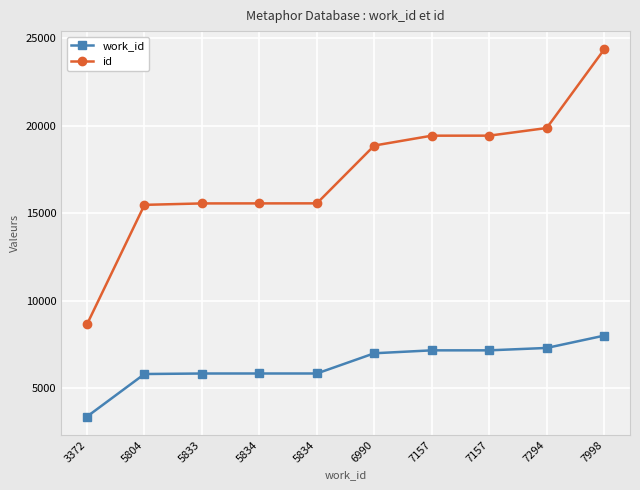

Count the number of categories in the chart.

10